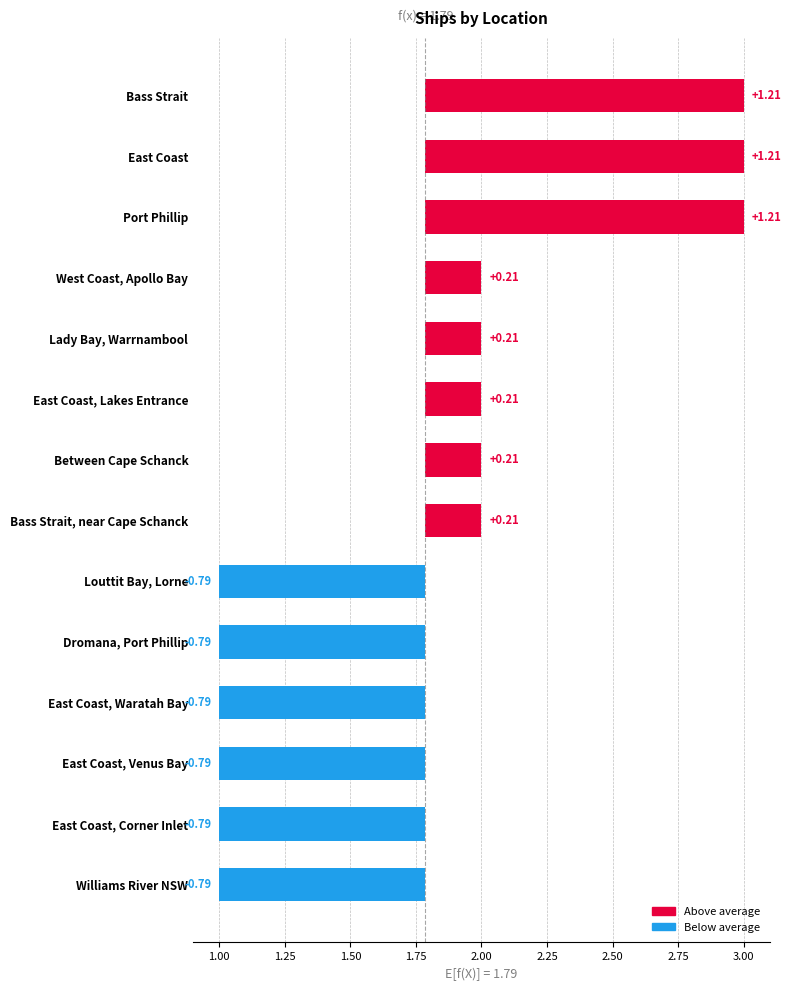

What is the maximum value shown in the chart?

1.2